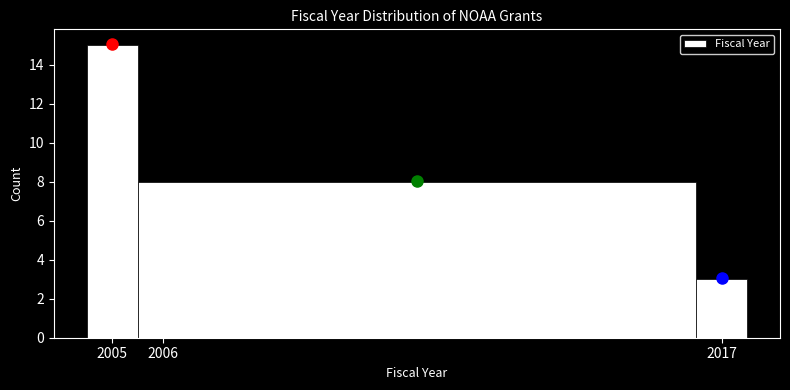

Which range on the x-axis has the tallest bar?

2004.5 to 2005.5